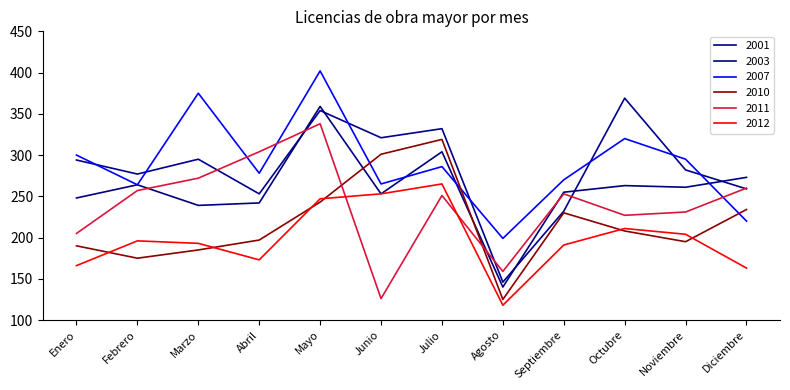

Which series has the largest range (max minus min)?

2001